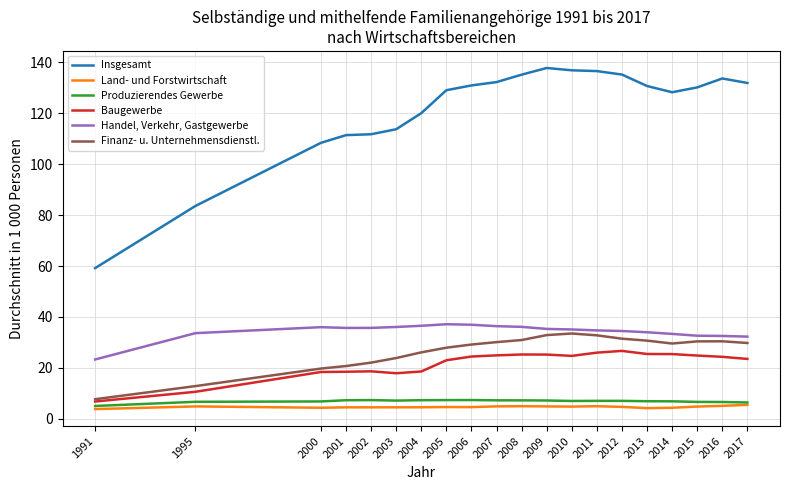

In Finanz- u. Unternehmensdienstl., how many points are lower than both neighbors (excluding endpoints)?

1